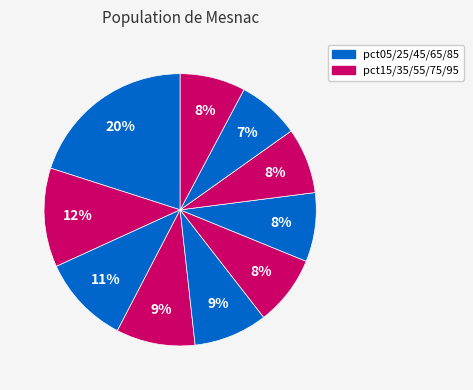

Count the number of slices in the pie.

10